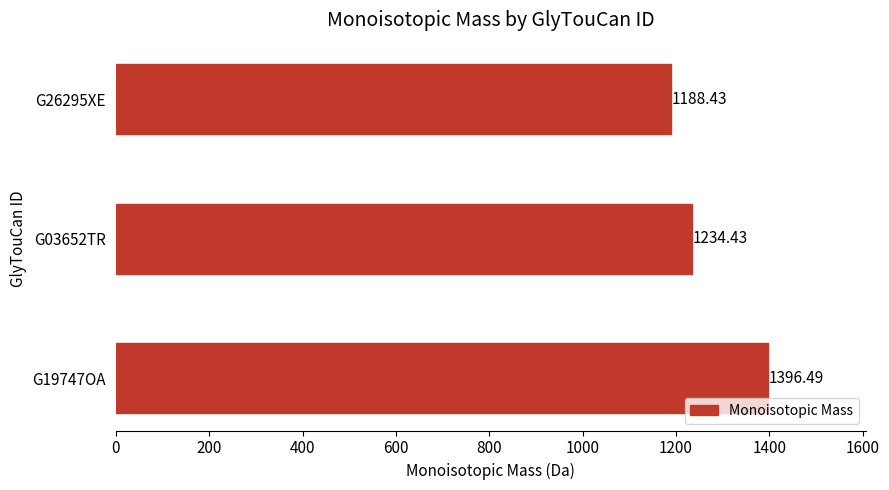

What is the difference between the maximum and minimum values?

208.1